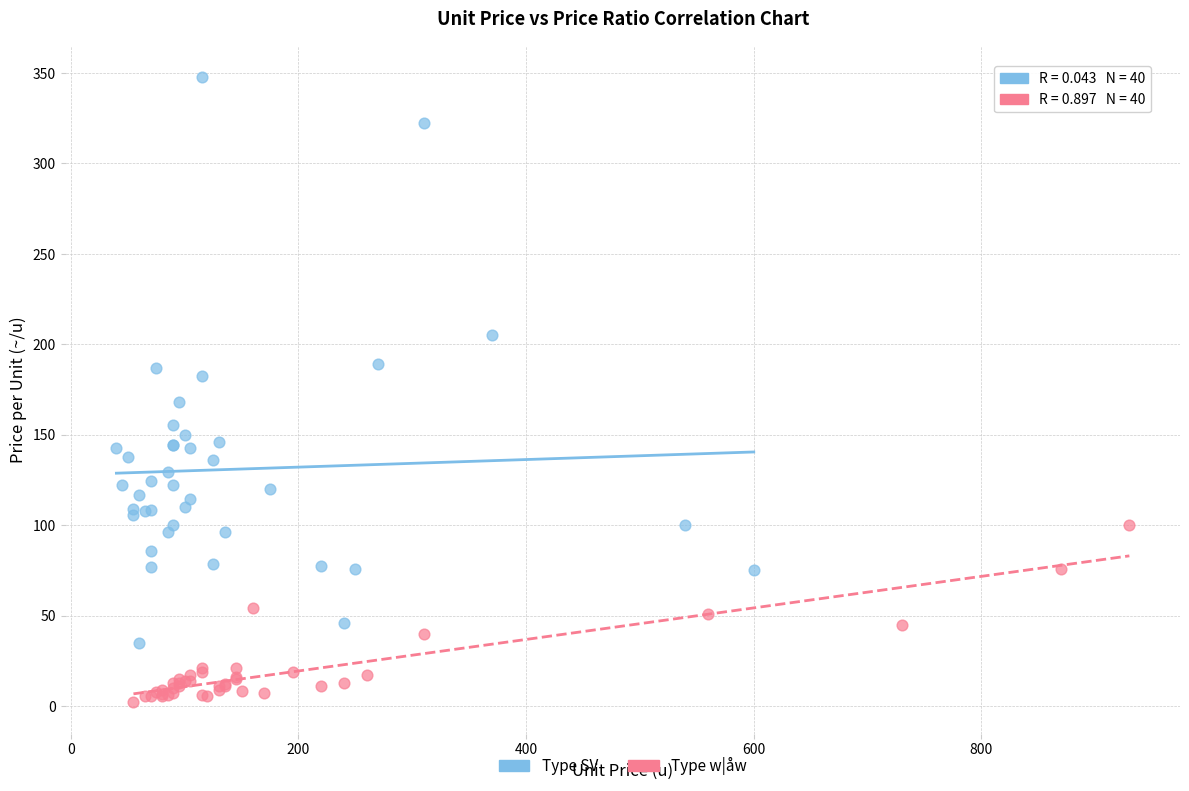

Which series contains the lowest Y value?

Type w|åw